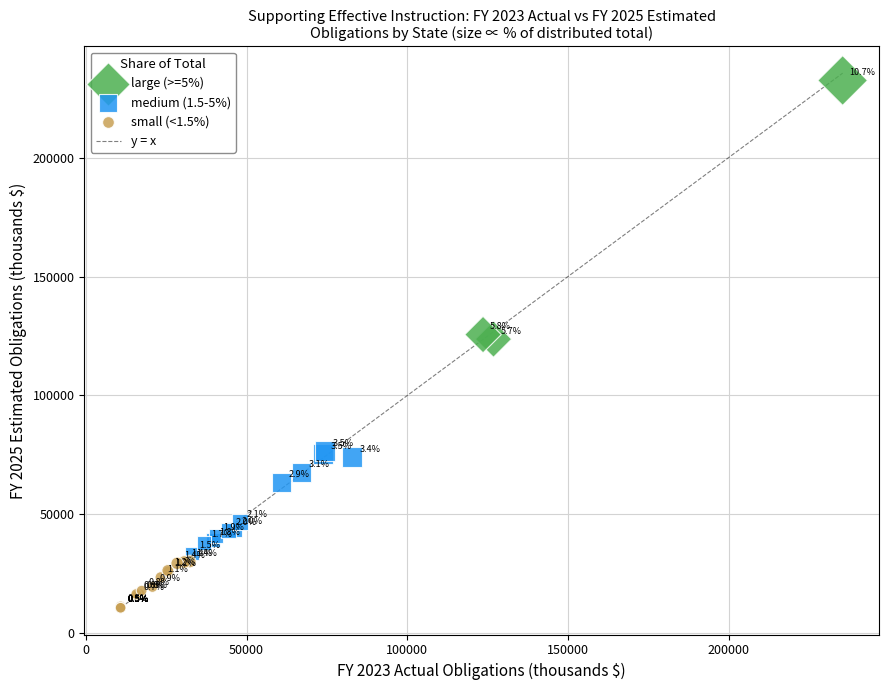

Which series has the widest spread of Y values?

large (>=5%)